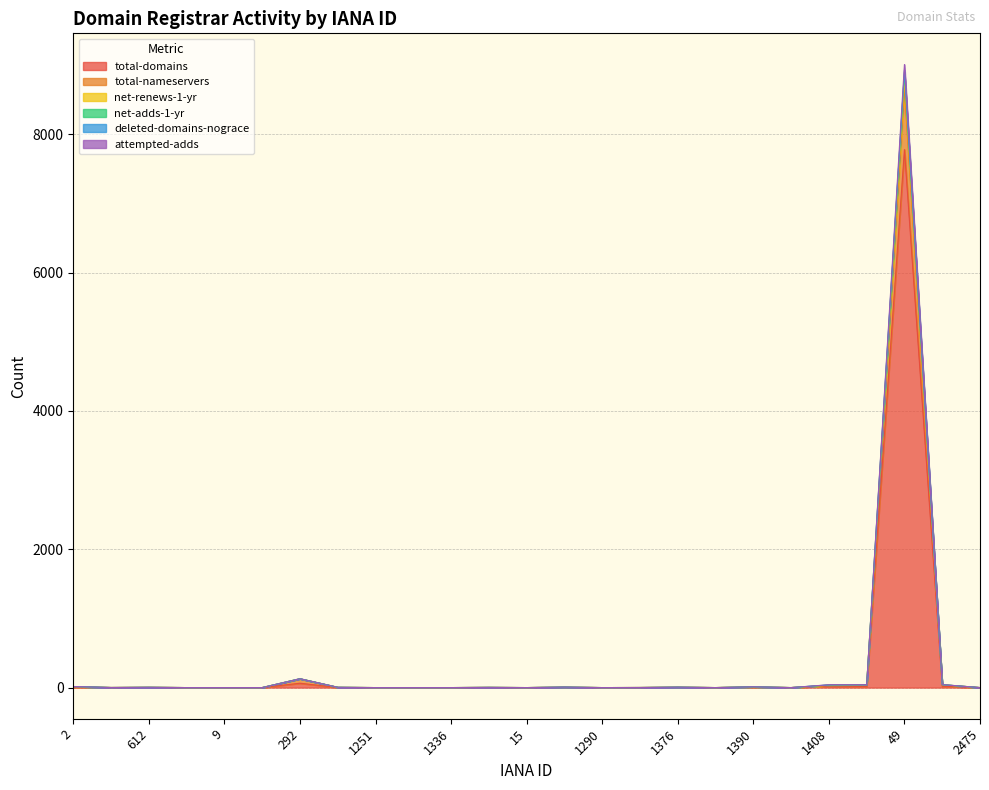

Does the chart display data point markers on the line(s)?

No